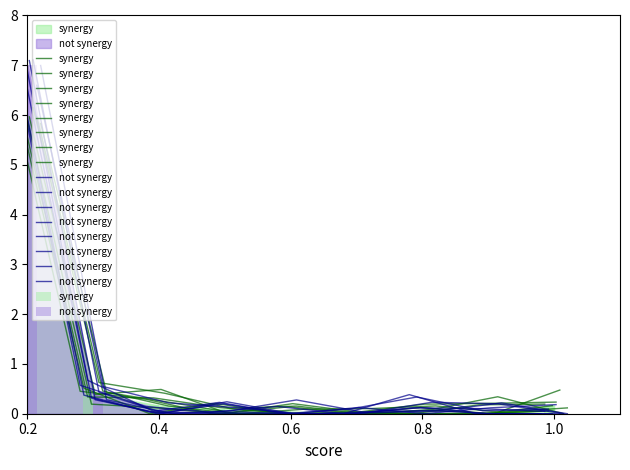

What is the difference between the second highest and second lowest values in the synergy series?

0.4